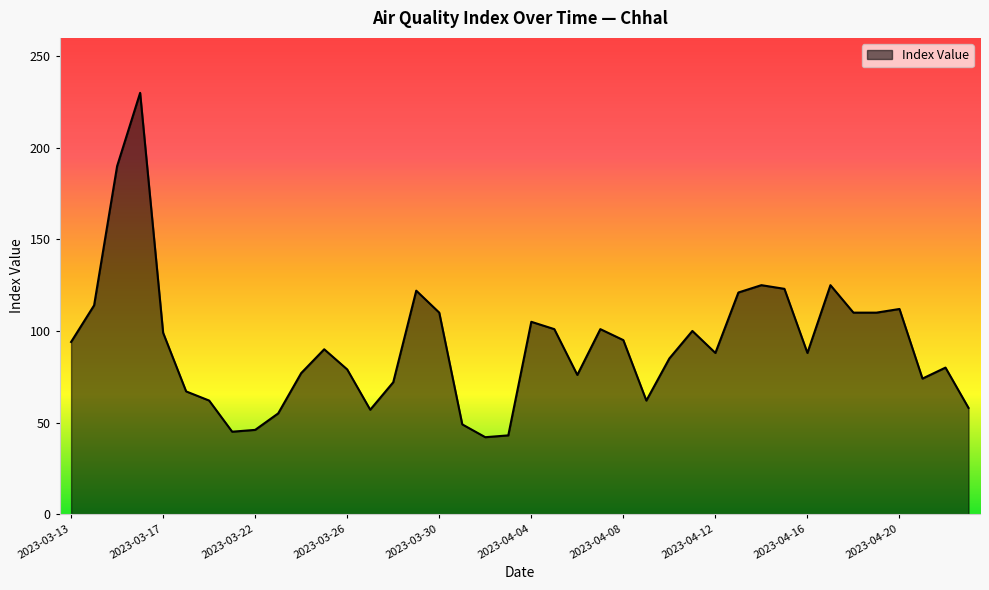

What is the minimum value shown in the chart?

42